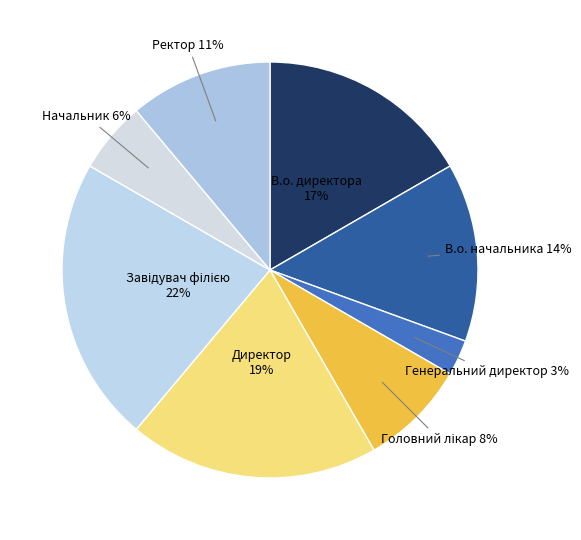

Is it true that В.о. директора is 17% of the pie?

True